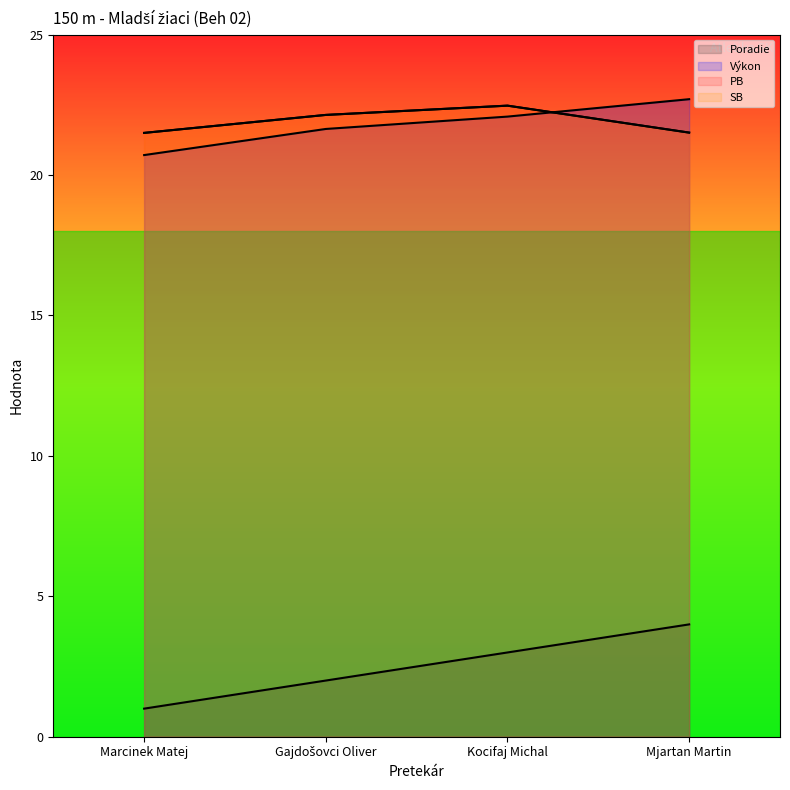

The value of PB at Mjartan Martin is 6.5. True or false?

False